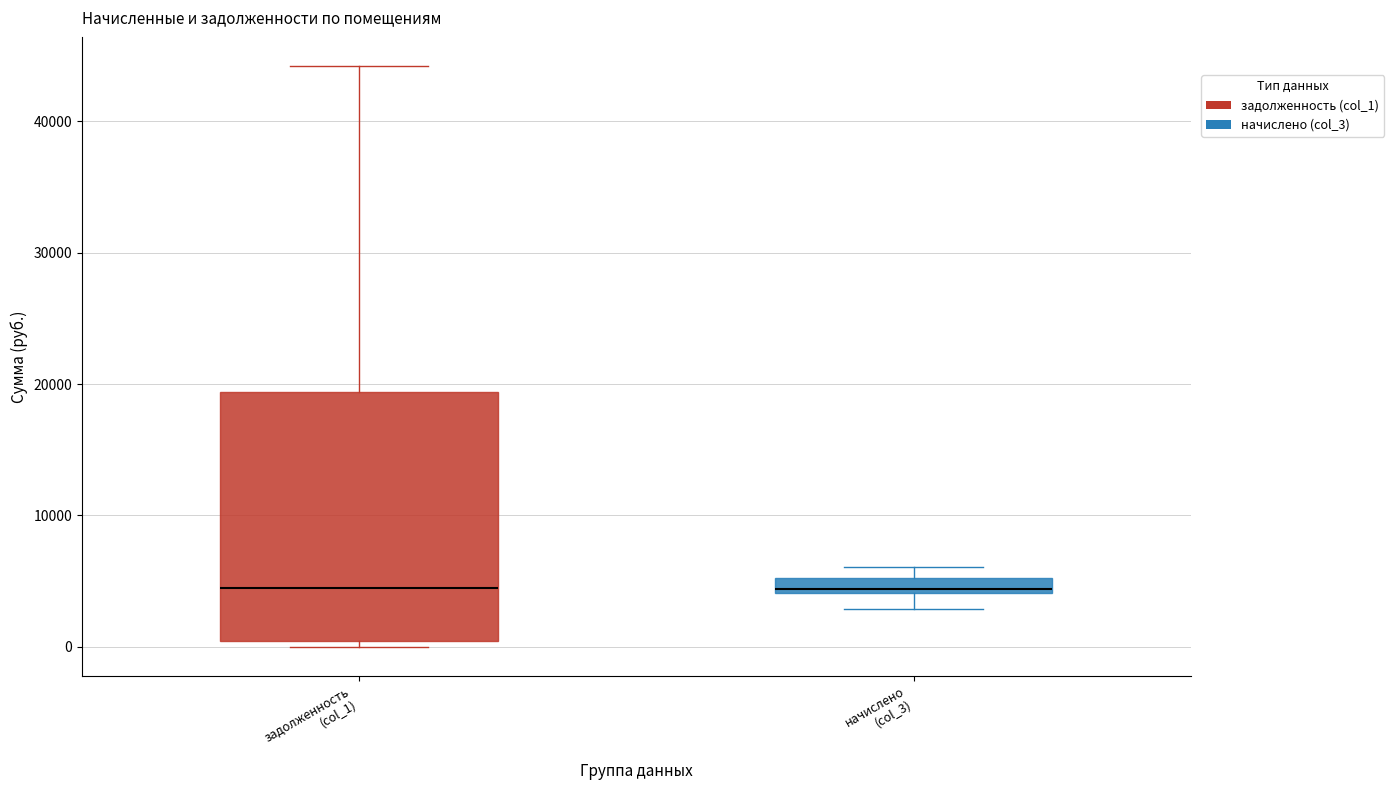

Comparing the boxes themselves (not the whiskers), which one is the tallest?

задолженность (col_1)